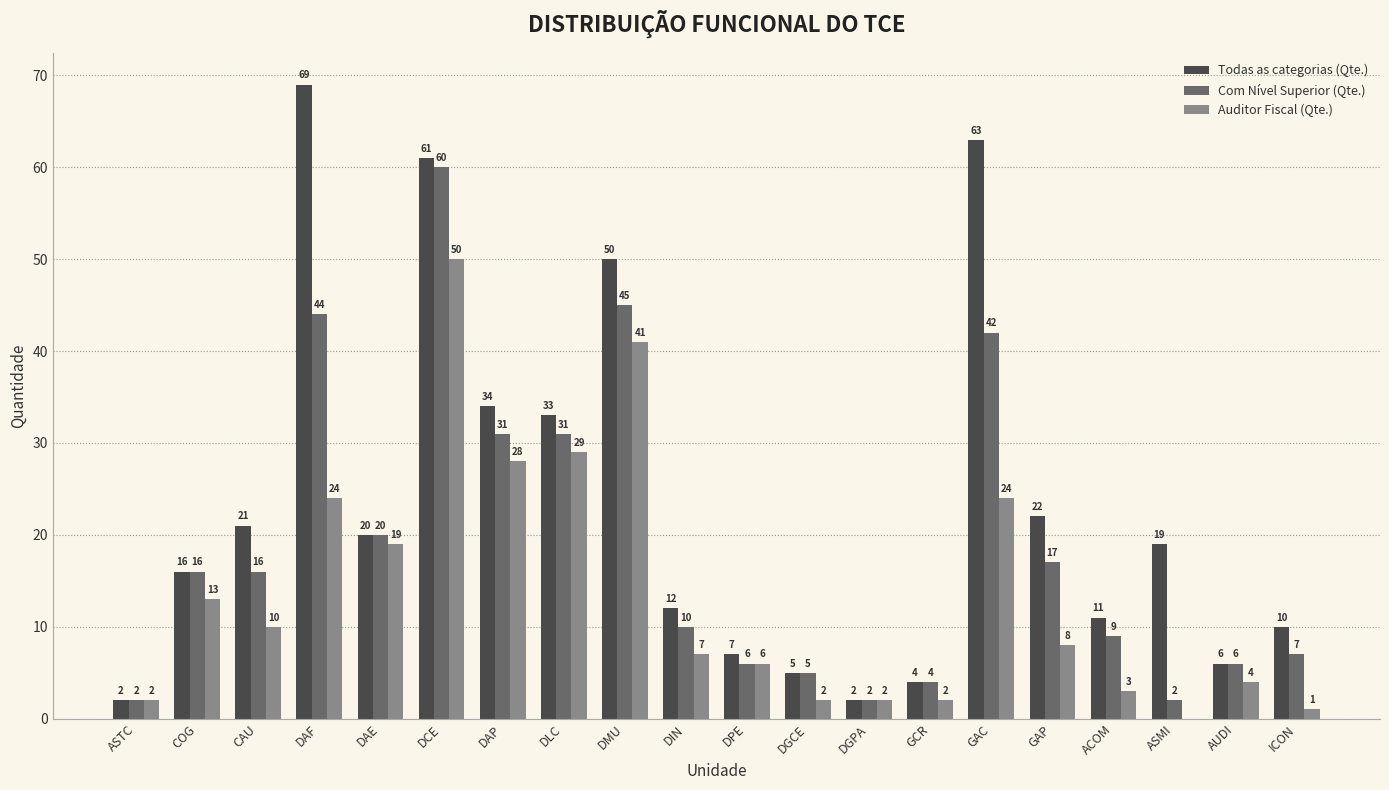

What is the difference between the Auditor Fiscal (Qte.) values at DAE and ASTC?

17